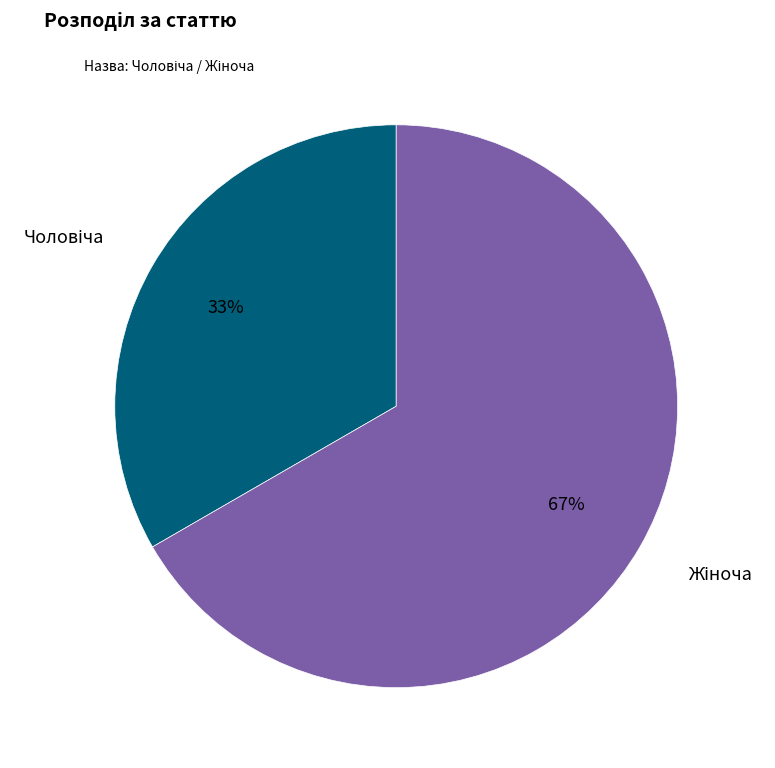

Does any single category account for the majority?

Yes